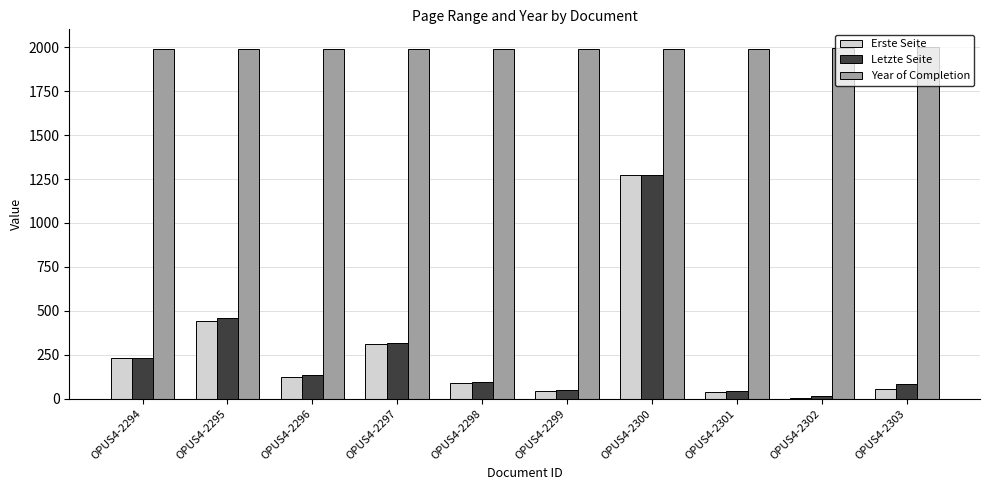

What are all the series names shown in the legend?

Erste Seite, Letzte Seite, Year of Completion